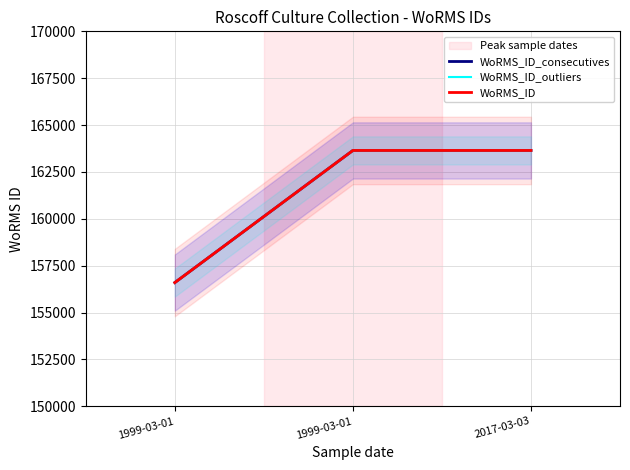

What is the total value across all series at 1999-03-01?

469794